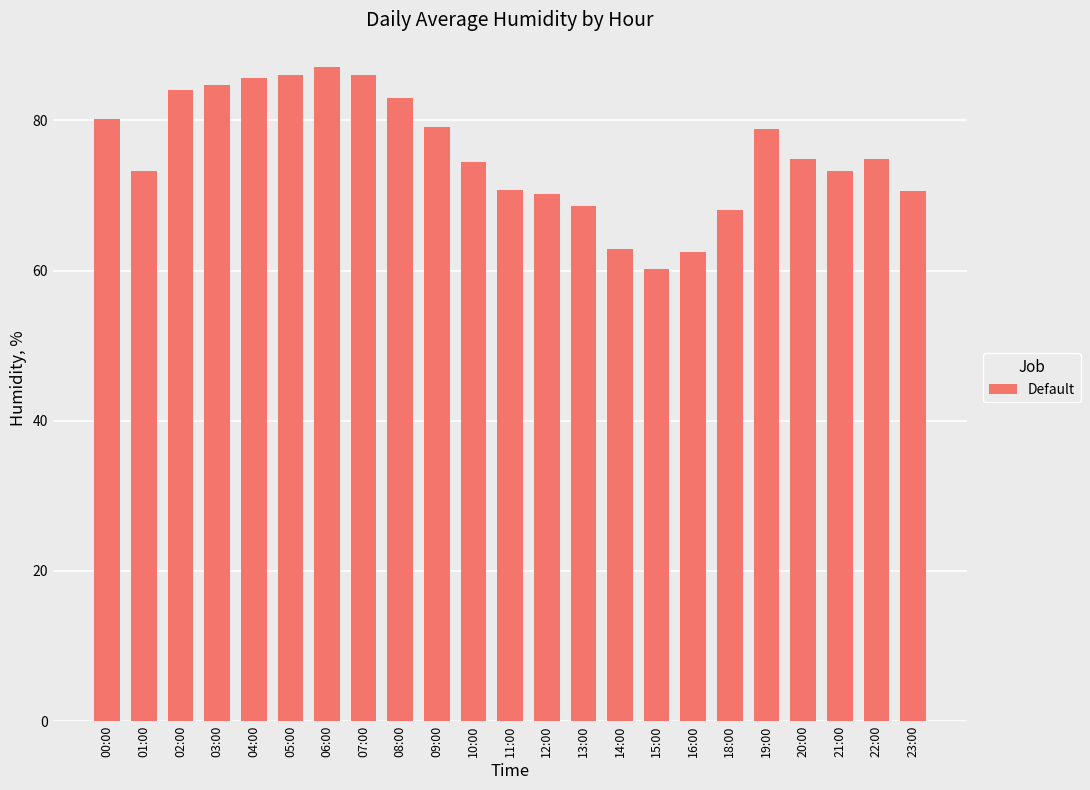

What is the difference between the maximum and second lowest values?

24.6